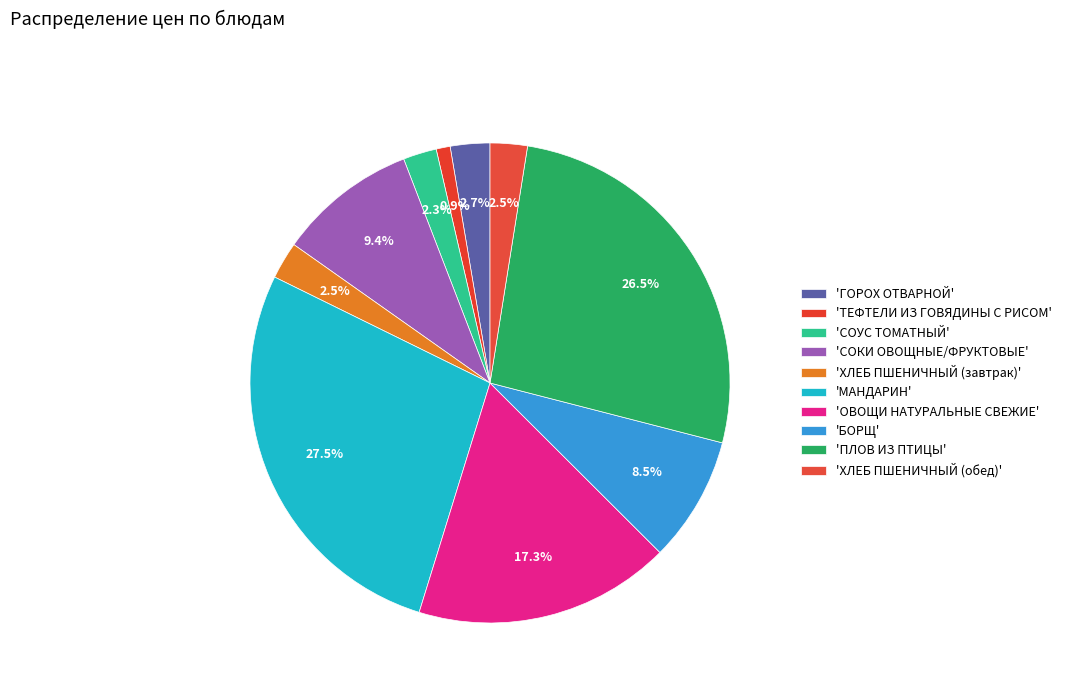

What is the smallest slice in the pie chart?

ТЕФТЕЛИ ИЗ ГОВЯДИНЫ С РИСОМ